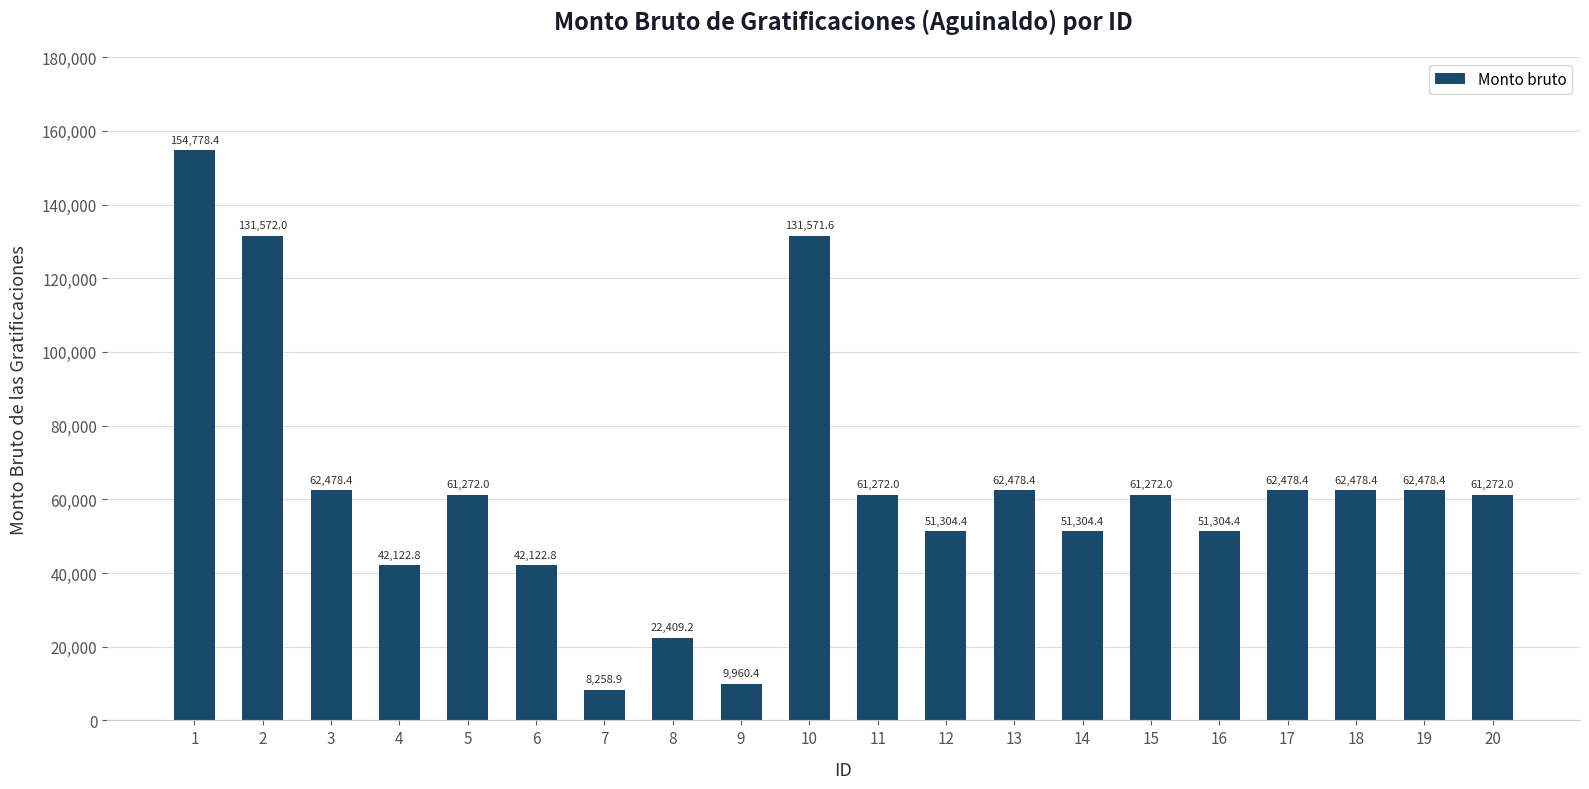

What is the value of the 14th bar from the left?

51304.4